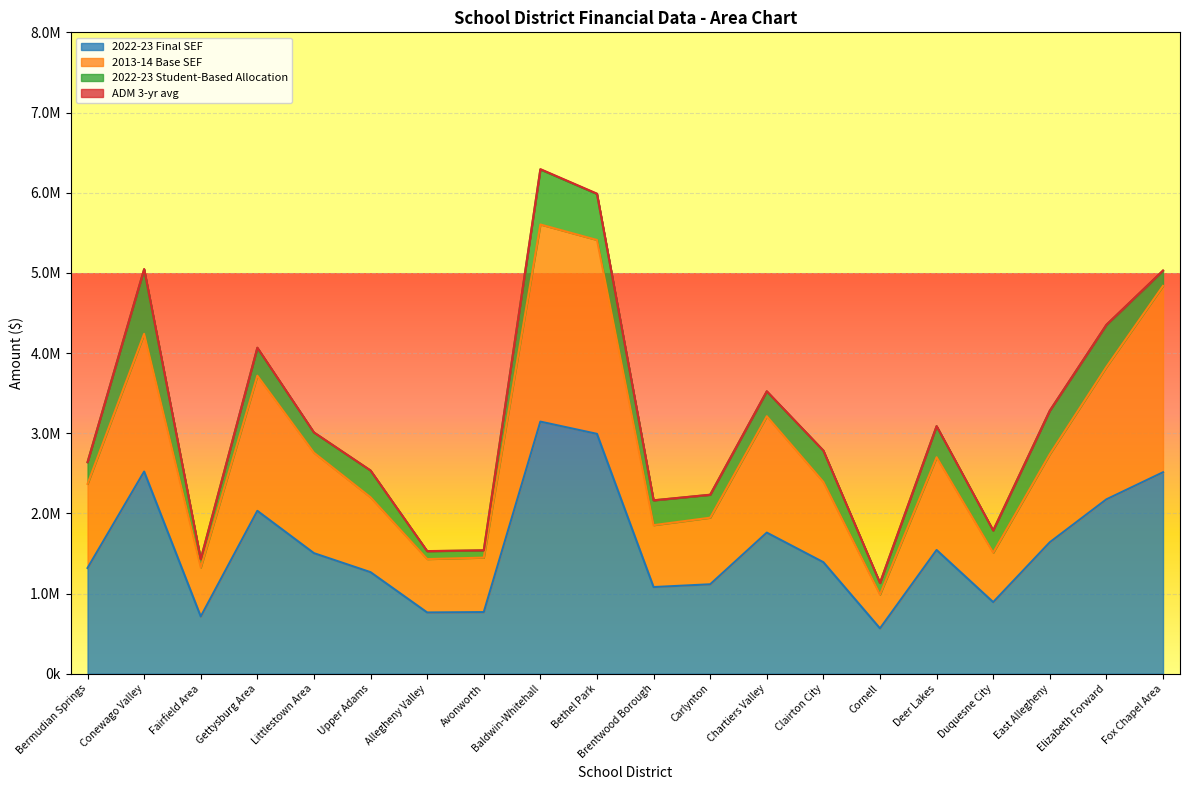

What is the spread (max minus min) of values at Allegheny Valley?

665907.0